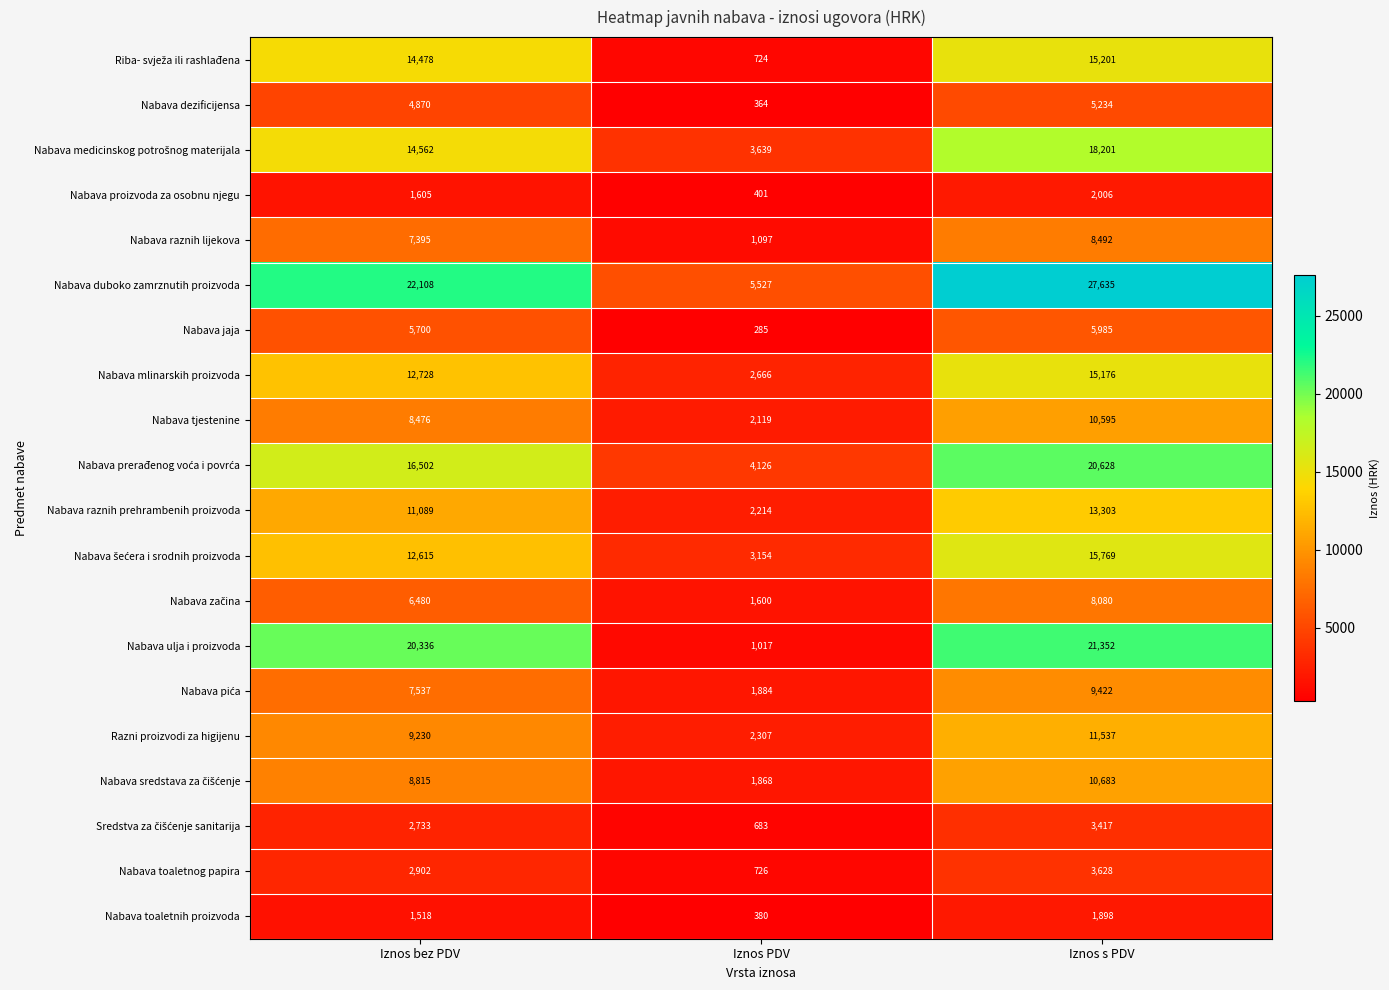

How many values in the Nabava proizvoda za osobnu njegu series are below 1605?

1